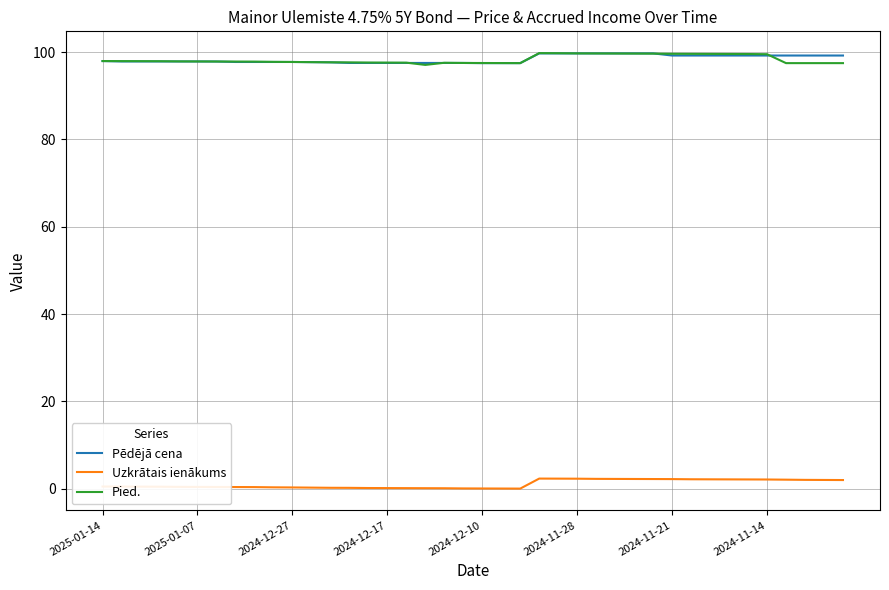

What is the greatest value displayed?

99.8